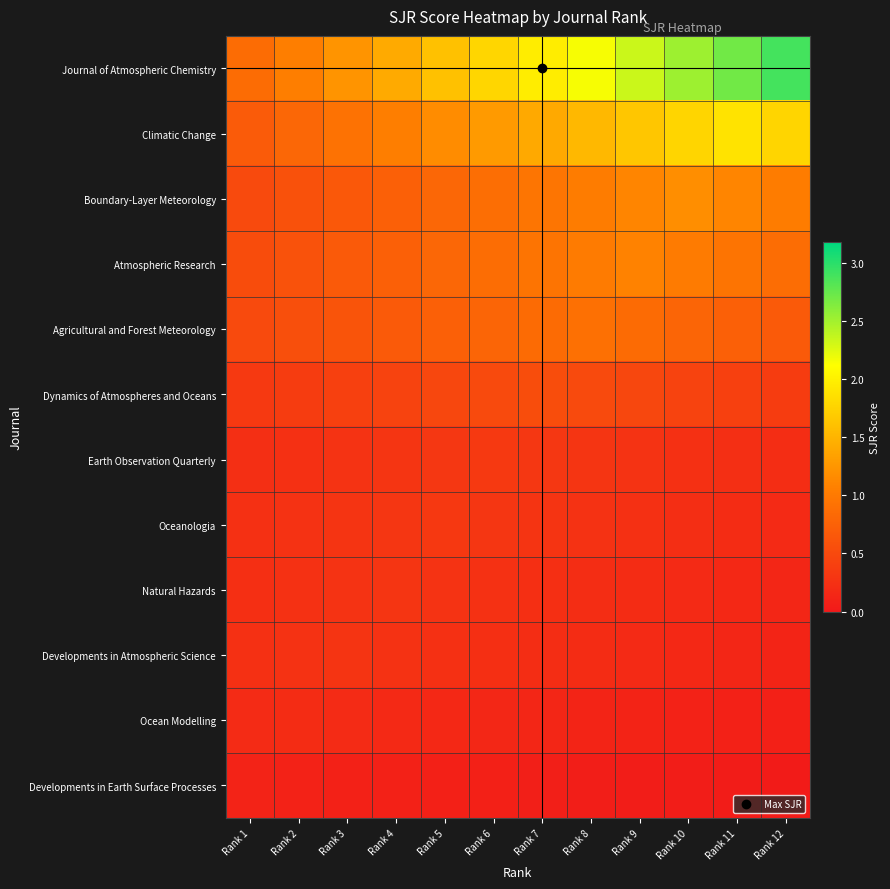

Which category has the lowest value across all series?

Rank 12